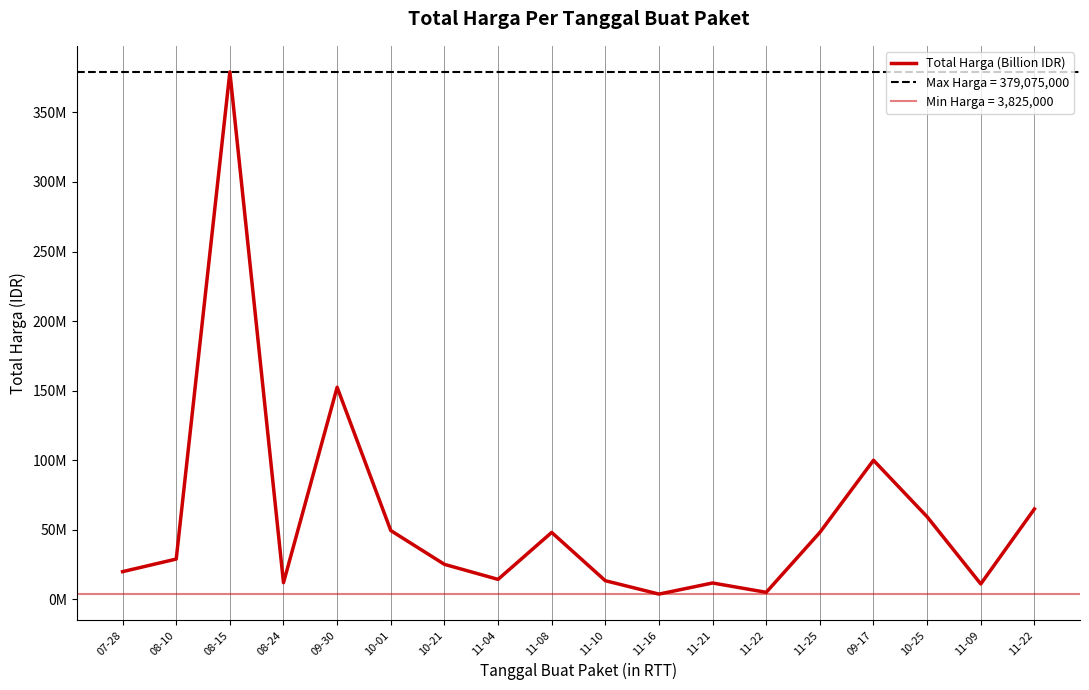

What is the ratio of the value at 08-15 to the value at 08-10?

13.1